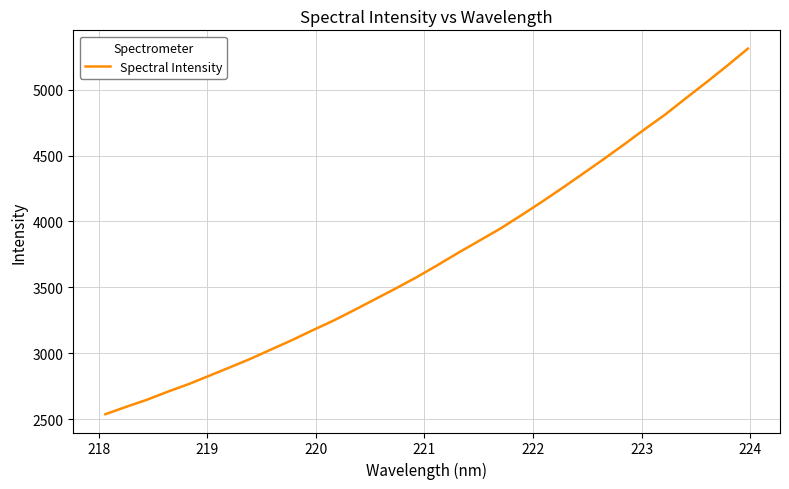

What is the difference between the maximum and minimum values?

2775.3